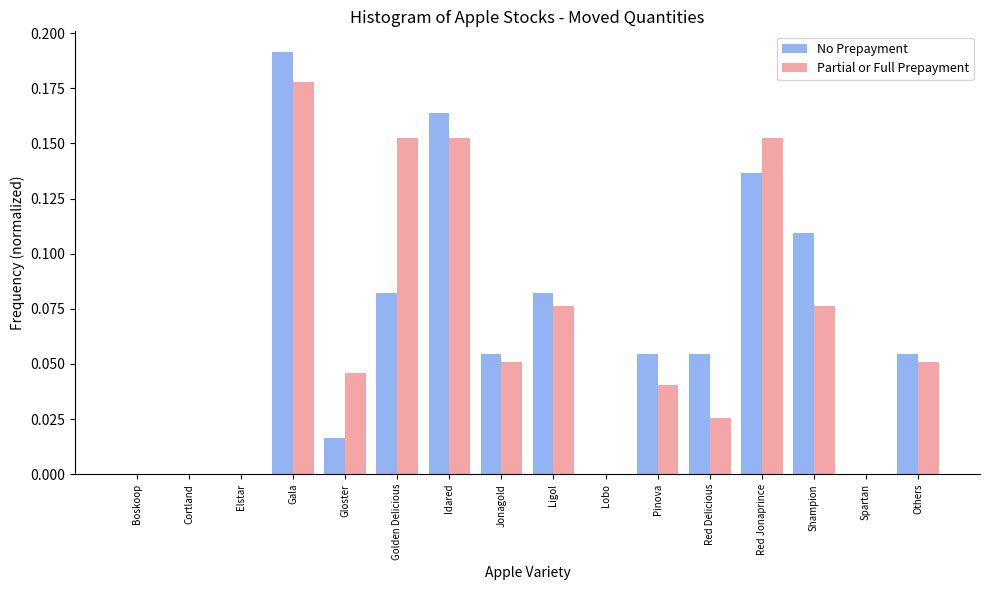

Is the value of No Prepayment at Shampion greater than the value of Partial or Full Prepayment at Gala?

No